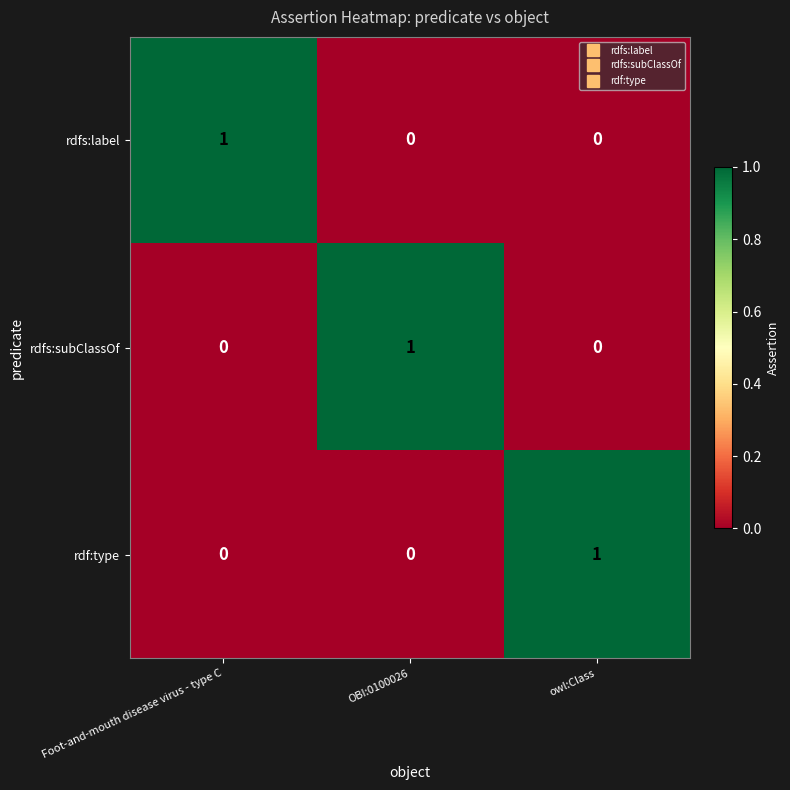

Count the number of data series in this chart.

3